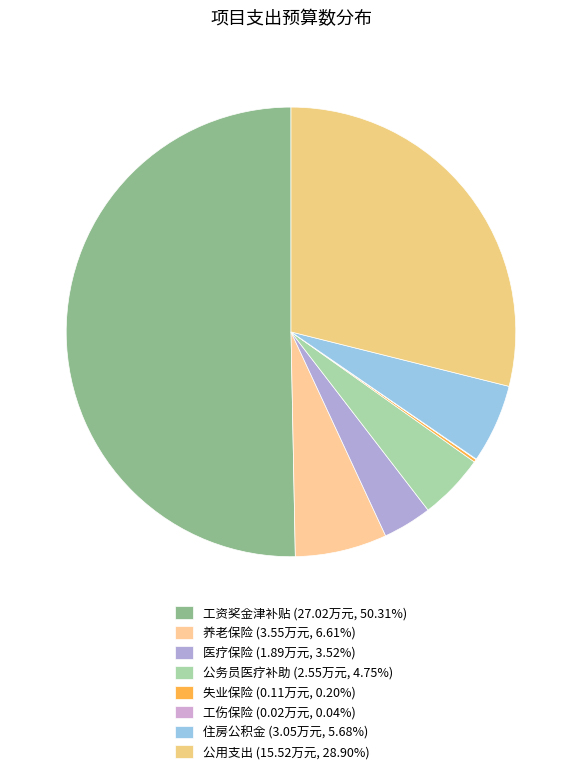

Count the number of slices in the pie.

8